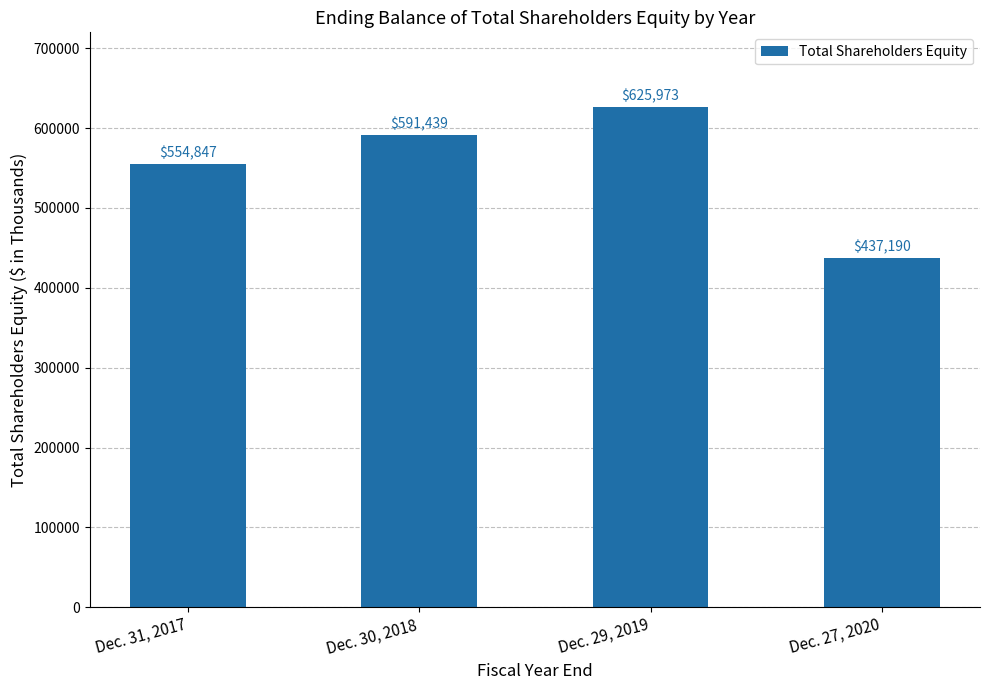

Reading right to left, list all the values displayed in this chart.

Dec. 27, 2020=437190	Dec. 29, 2019=625973	Dec. 30, 2018=591439	Dec. 31, 2017=554847